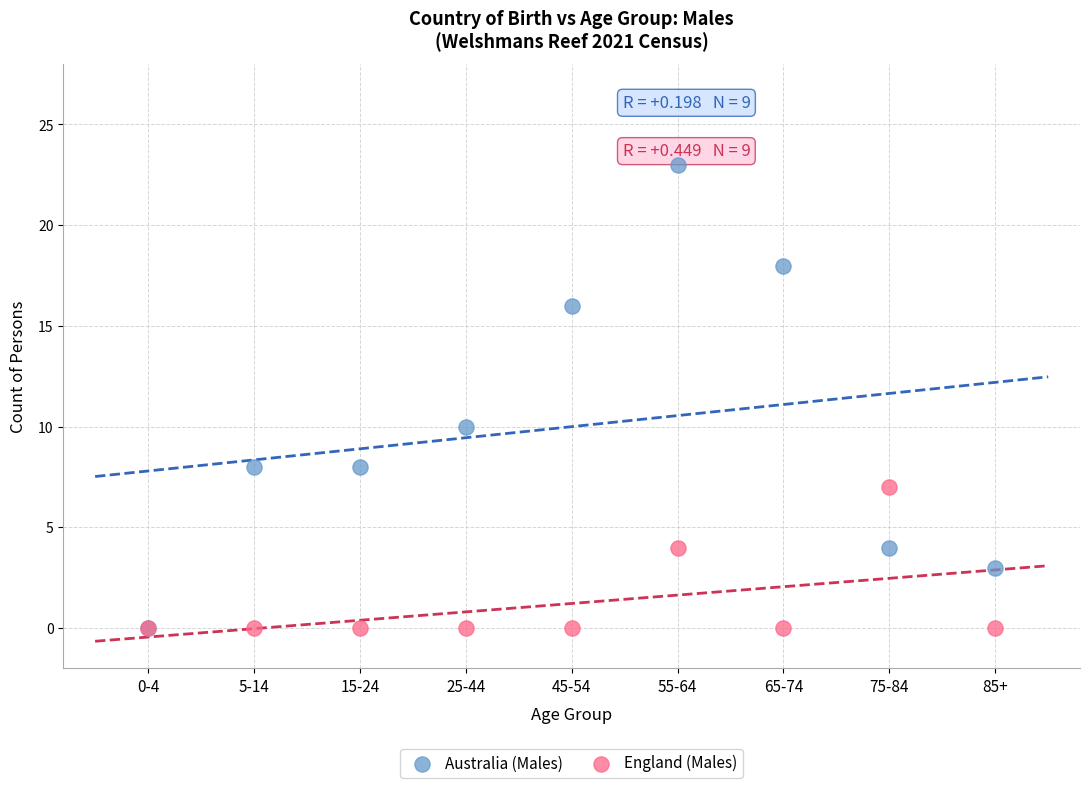

In the Australia (Males) series, what Y value is closest to 11?

10